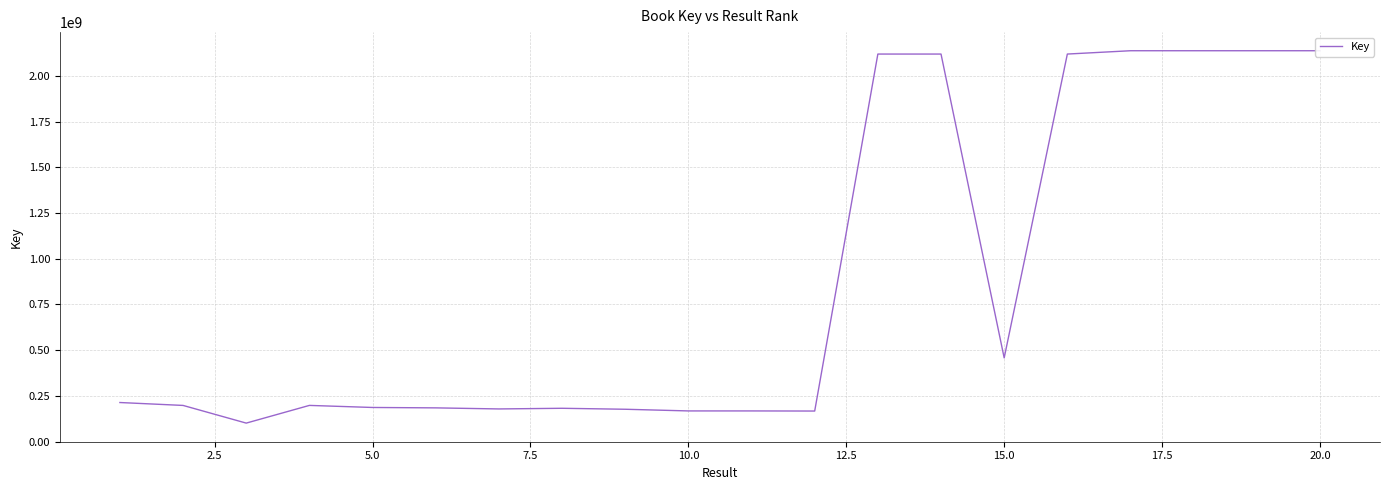

Which category has the highest value across all series?

20.0